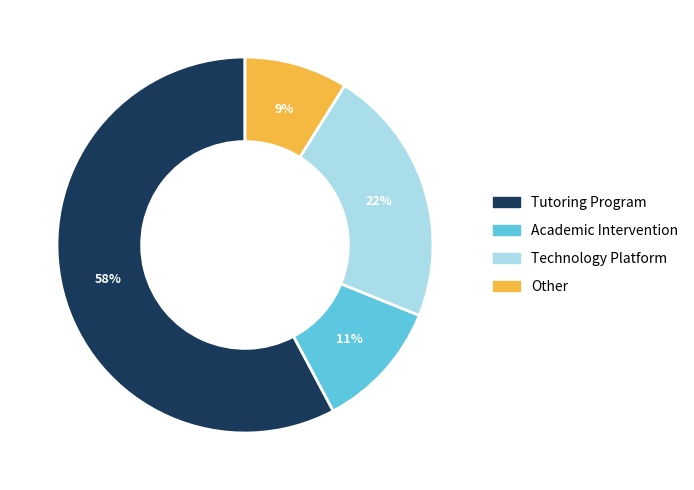

Is there any slice that represents more than half of the pie?

Yes